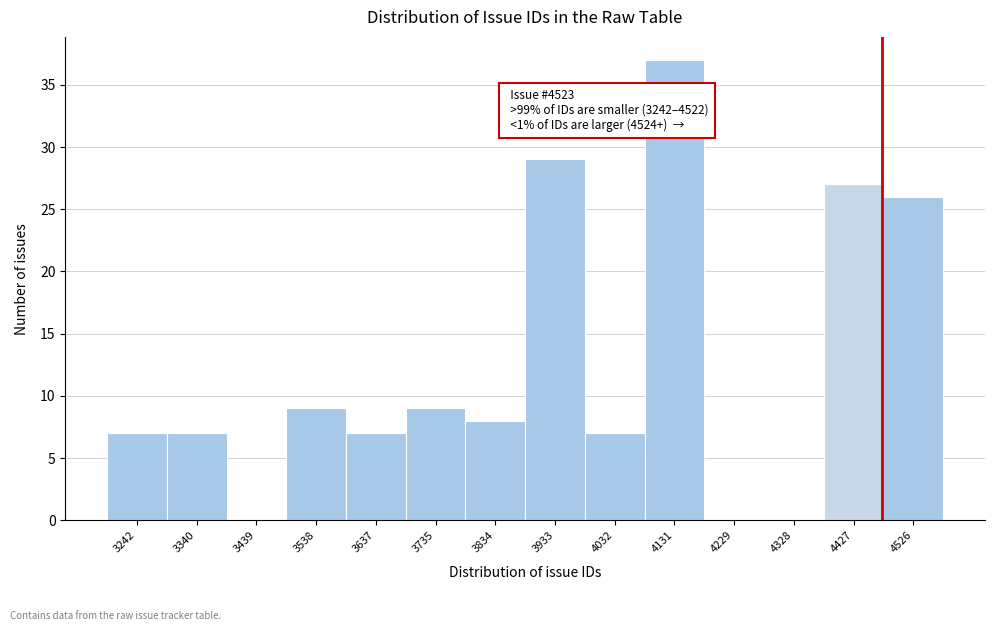

Reading left to right, list all the values displayed in this chart.

3242=7	3340=7	3439=0	3538=9	3637=7	3735=9	3834=8	3933=29	4032=7	4131=37	4229=0	4328=0	4427=27	4526=26